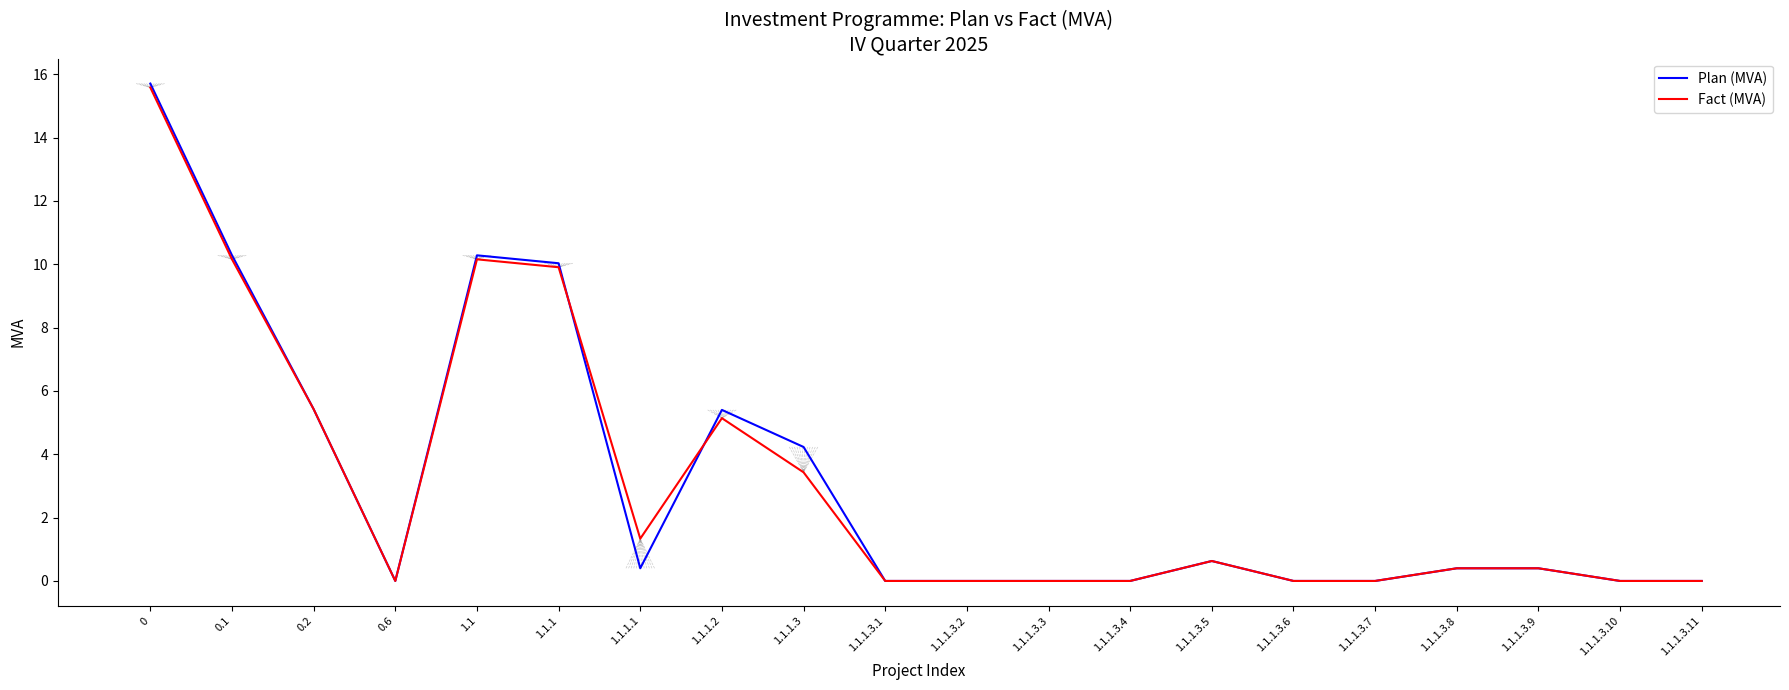

Which series changed the most between 1.1.1.1 and 1.1.1.3.10?

Fact (MVA)